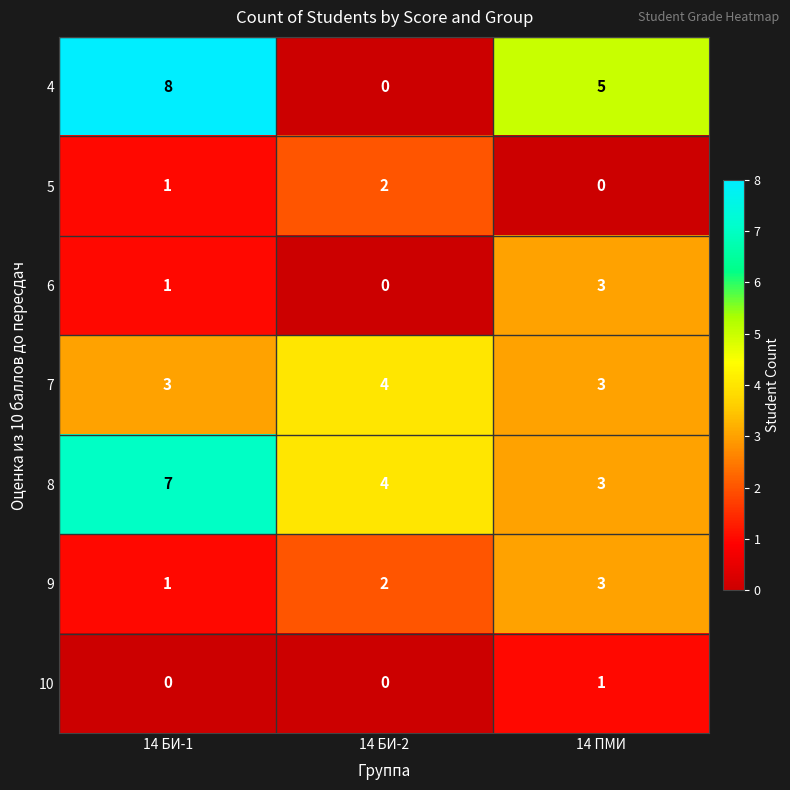

Reading right to left, what are all the values shown in this chart?

4: 5	0	8
5: 0	2	1
6: 3	0	1
7: 3	4	3
8: 3	4	7
9: 3	2	1
10: 1	0	0